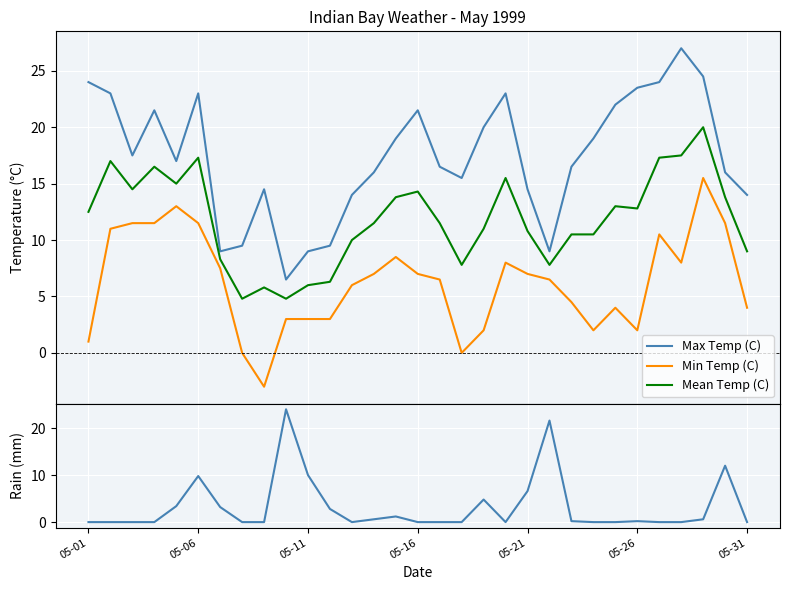

Rank the series by their maximum value, from highest to lowest.

Max Temp (C), Total Rain (mm), Mean Temp (C), Min Temp (C)